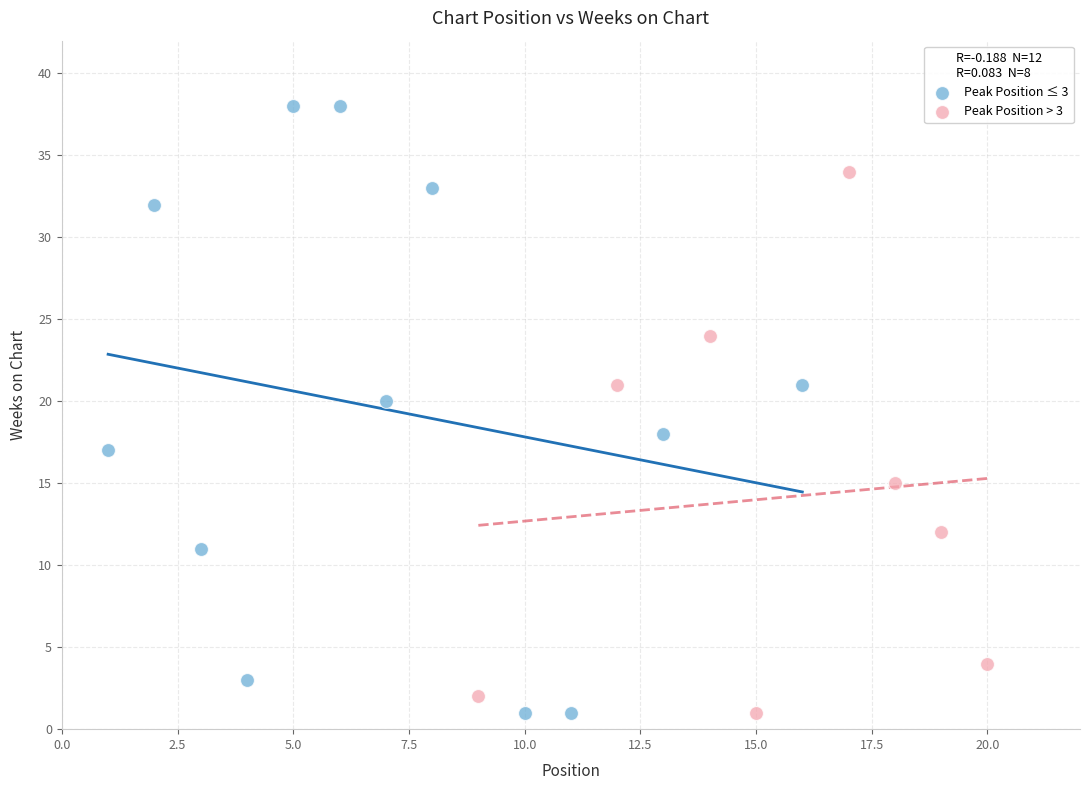

Which series reaches the maximum Y coordinate?

Peak Position ≤ 3